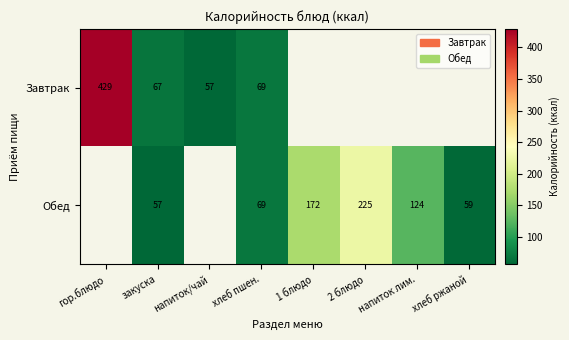

Between закуска and хлеб пшен., which series saw the biggest shift?

Обед